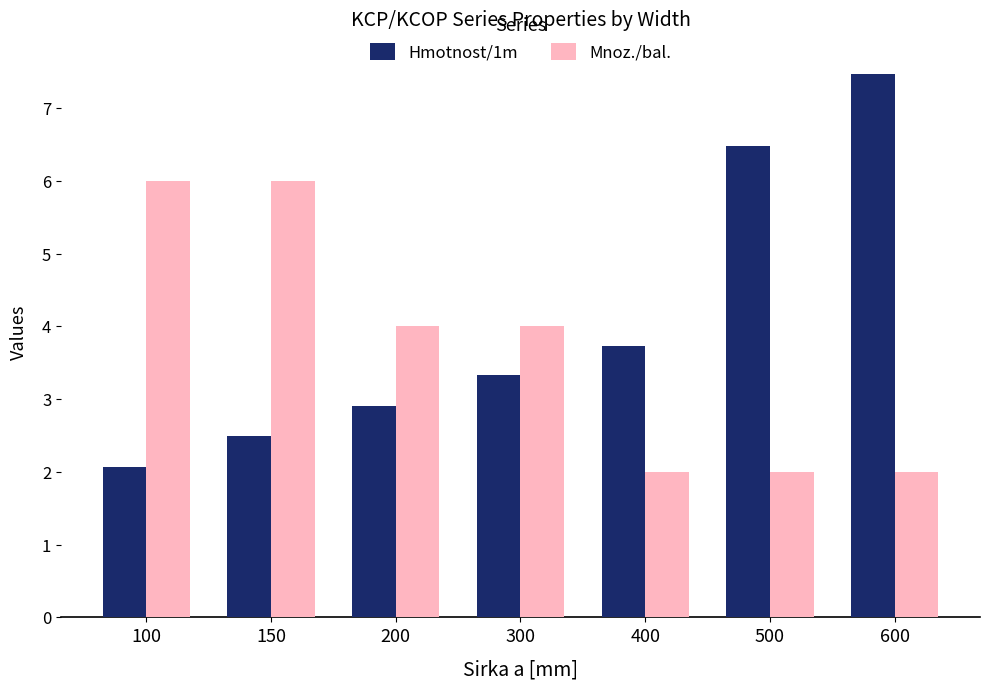

Reading left to right, what are all the values shown in this chart?

Hmotnost/1m: 2.1	2.5	2.9	3.3	3.7	6.5	7.5
Mnoz./bal.: 6.0	6.0	4.0	4.0	2.0	2.0	2.0